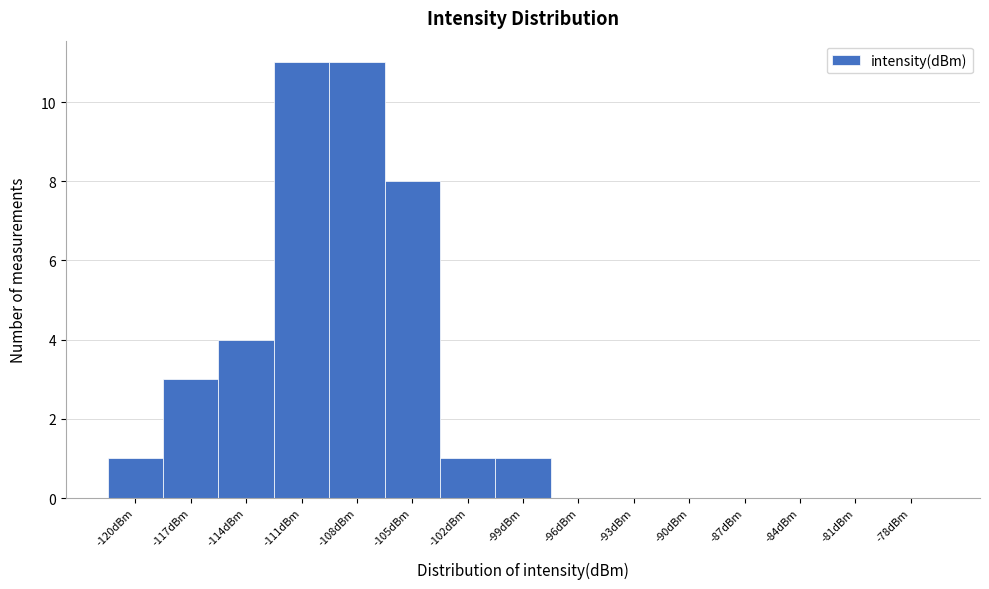

Reading right to left, transcribe all the data shown in this chart.

-78dBm=0	-81dBm=0	-84dBm=0	-87dBm=0	-90dBm=0	-93dBm=0	-96dBm=0	-99dBm=1	-102dBm=1	-105dBm=8	-108dBm=11	-111dBm=11	-114dBm=4	-117dBm=3	-120dBm=1